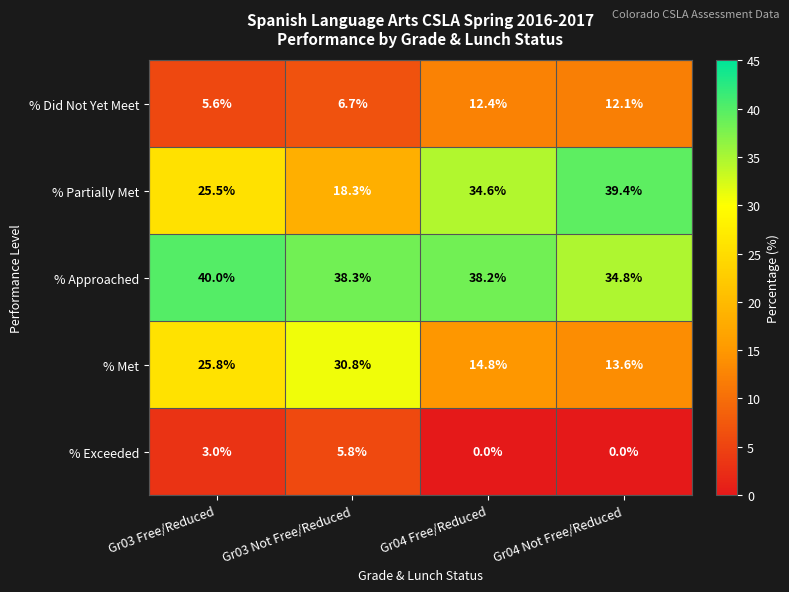

Reading left to right, what are all the values shown in this chart?

% Did Not Yet Meet: Gr03 Free/Reduced=5.6	Gr03 Not Free/Reduced=6.7	Gr04 Free/Reduced=12.4	Gr04 Not Free/Reduced=12.1
% Partially Met: Gr03 Free/Reduced=25.5	Gr03 Not Free/Reduced=18.3	Gr04 Free/Reduced=34.6	Gr04 Not Free/Reduced=39.4
% Approached: Gr03 Free/Reduced=40.0	Gr03 Not Free/Reduced=38.3	Gr04 Free/Reduced=38.2	Gr04 Not Free/Reduced=34.8
% Met: Gr03 Free/Reduced=25.8	Gr03 Not Free/Reduced=30.8	Gr04 Free/Reduced=14.8	Gr04 Not Free/Reduced=13.6
% Exceeded: Gr03 Free/Reduced=3.0	Gr03 Not Free/Reduced=5.8	Gr04 Free/Reduced=0.0	Gr04 Not Free/Reduced=0.0